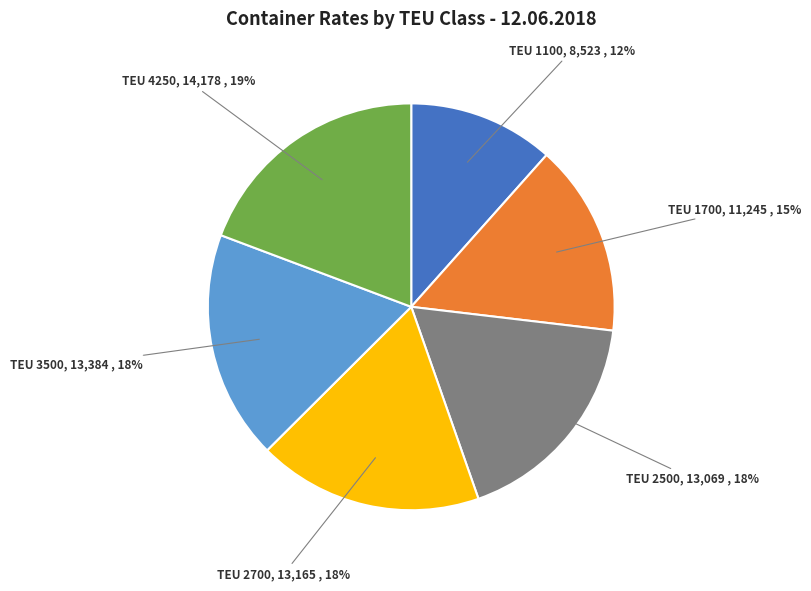

Is there a majority slice in this chart?

No